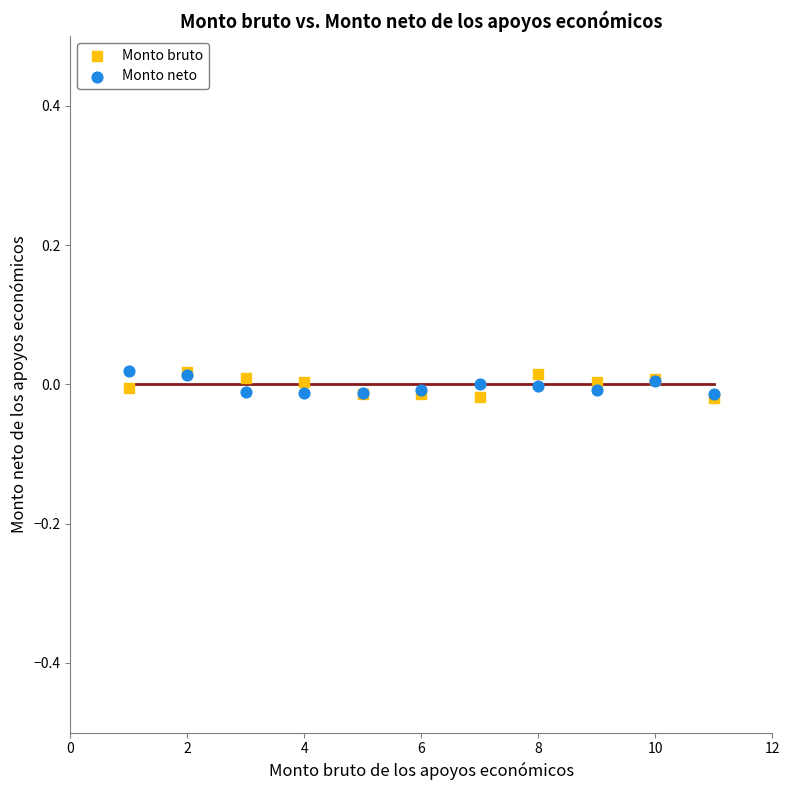

What are all the series names shown in the legend?

Monto bruto, Monto neto